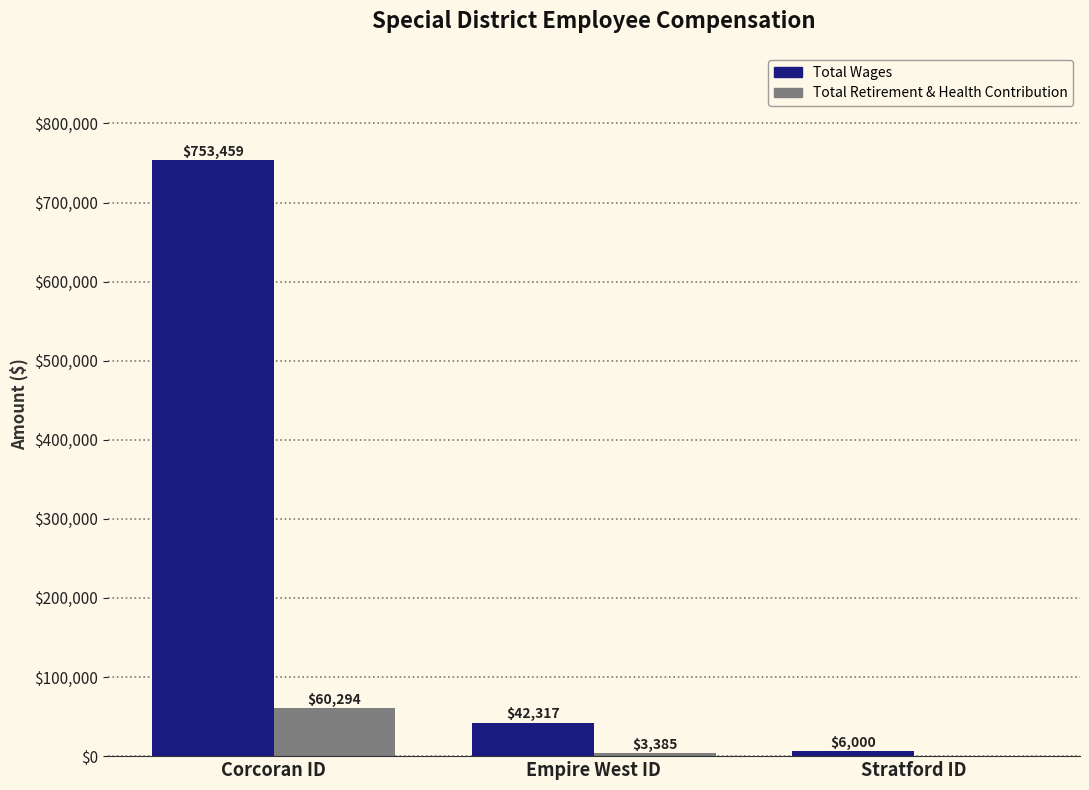

True or false: Total Wages has a value of 1038222 at Corcoran ID.

False